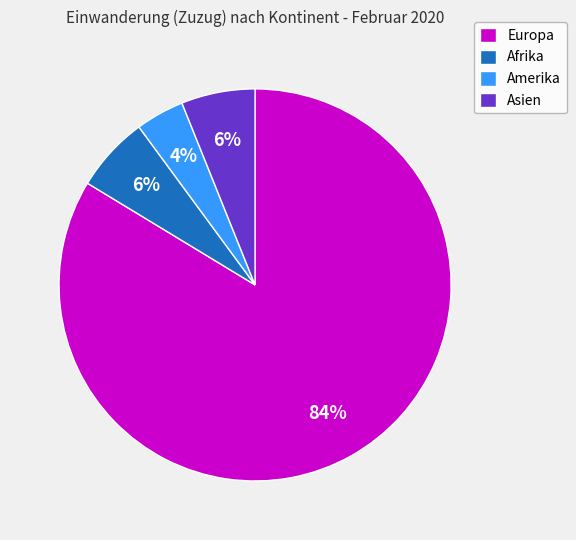

How many segments does this pie chart have?

4